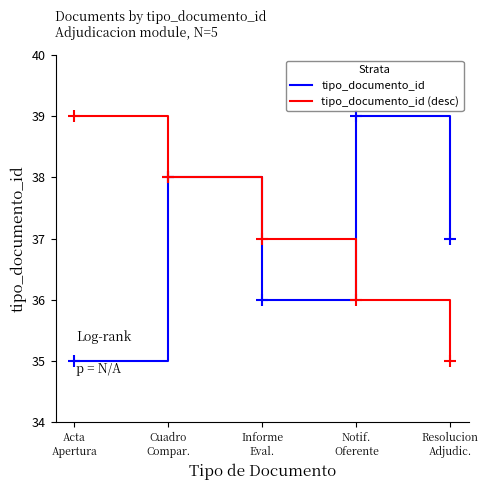

What is the minimum value shown in the chart?

35